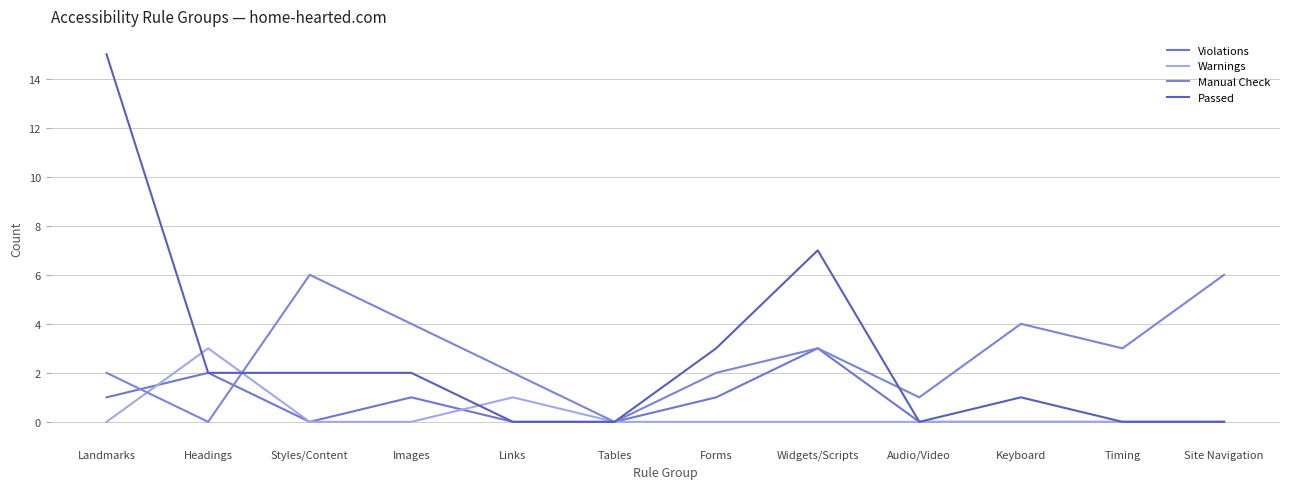

Which series has the largest range (max minus min)?

Passed